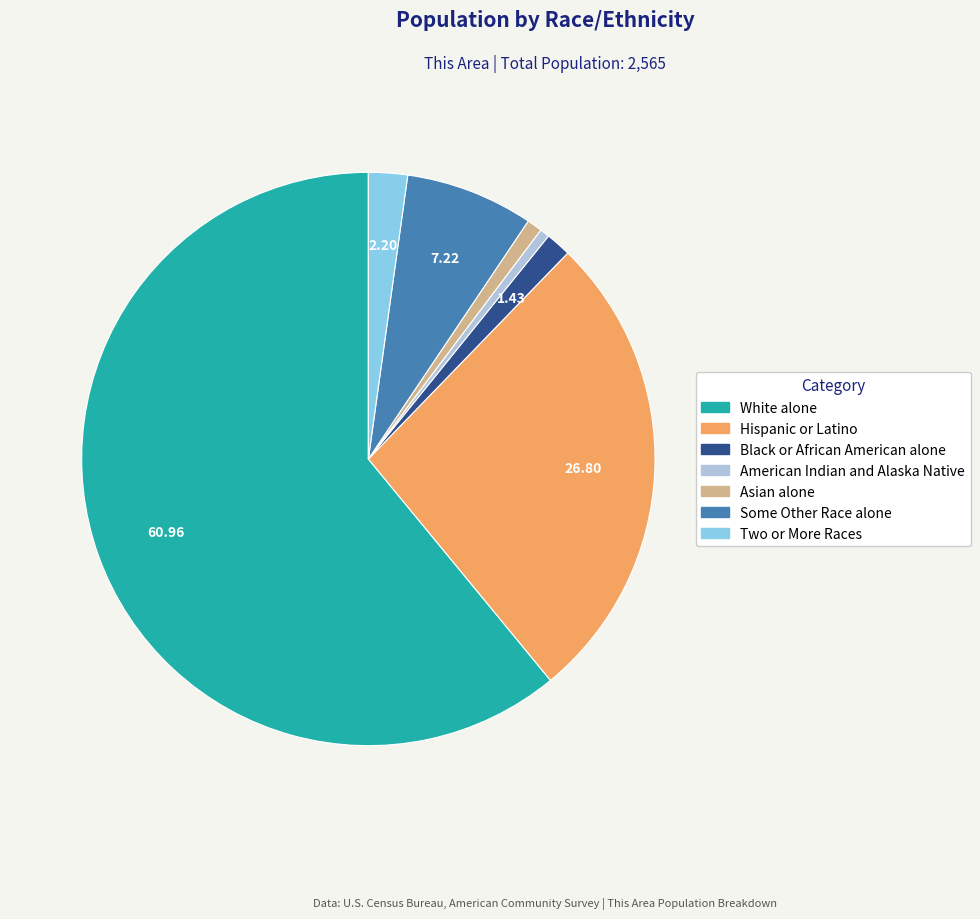

Between American Indian and Alaska Native and Hispanic or Latino, which is larger?

Hispanic or Latino